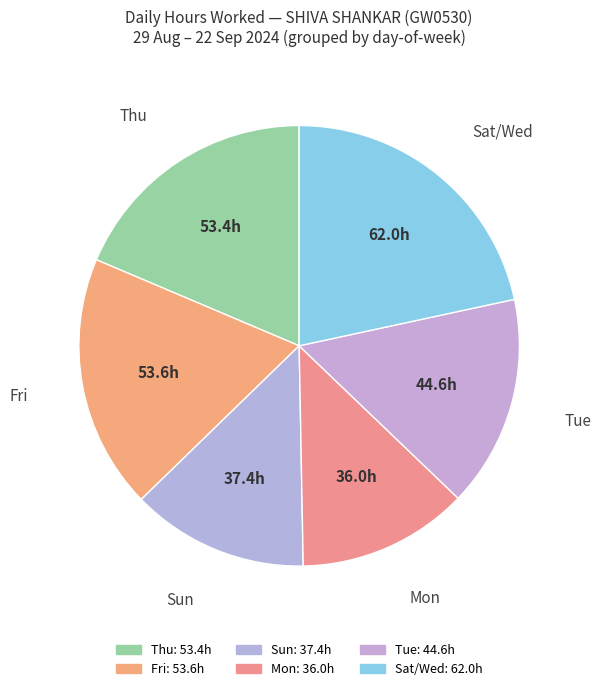

How many slices are in this pie chart?

6